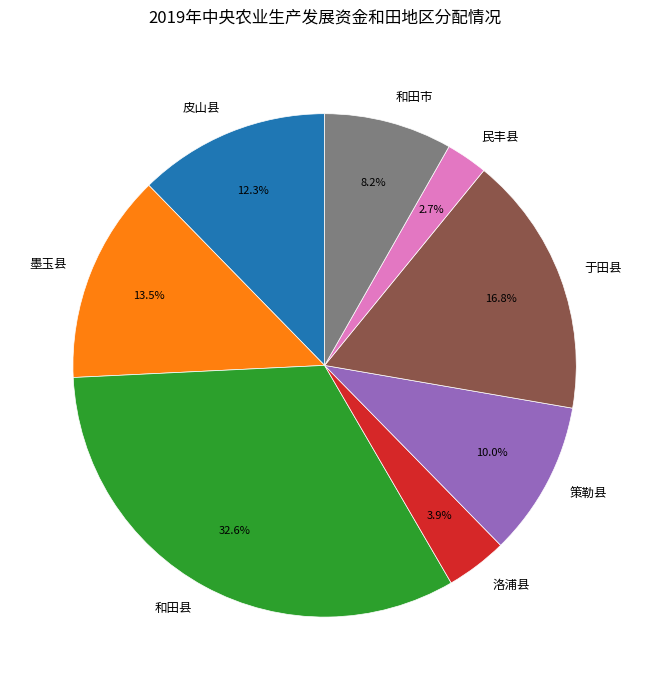

Count the number of slices in the pie.

8